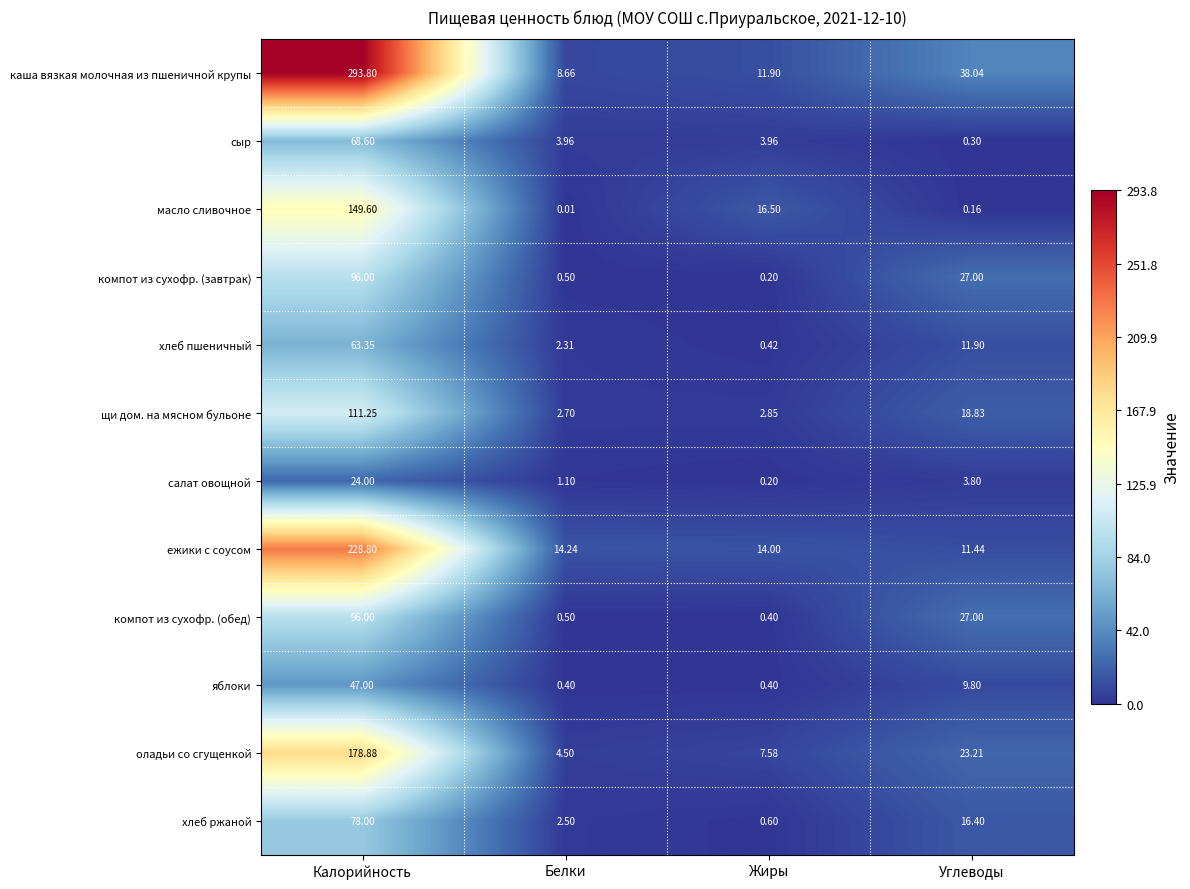

Rank the categories by масло сливочное value from lowest to highest.

Белки, Углеводы, Жиры, Калорийность